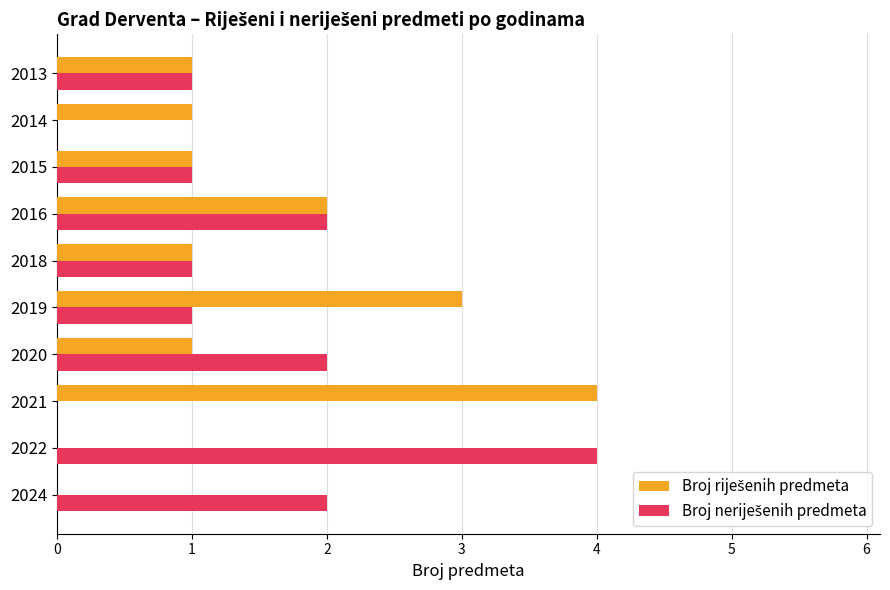

What is the total value across all series at 2021?

4